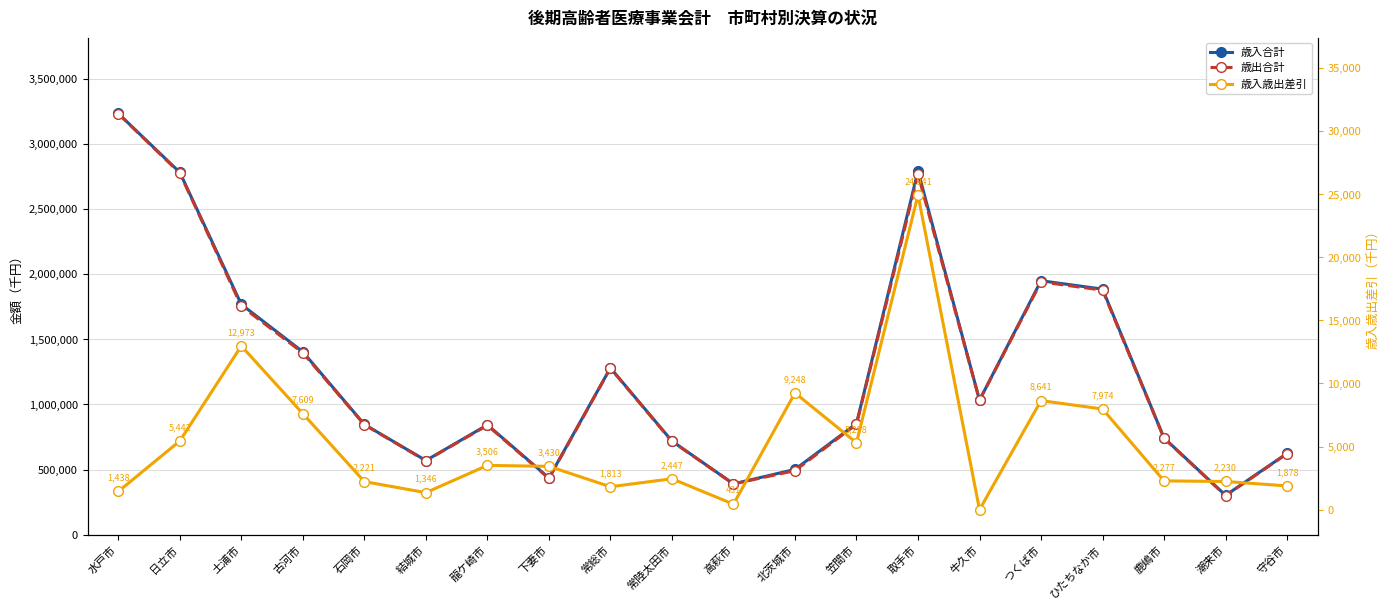

What is the total value across all series at つくば市?

3898592